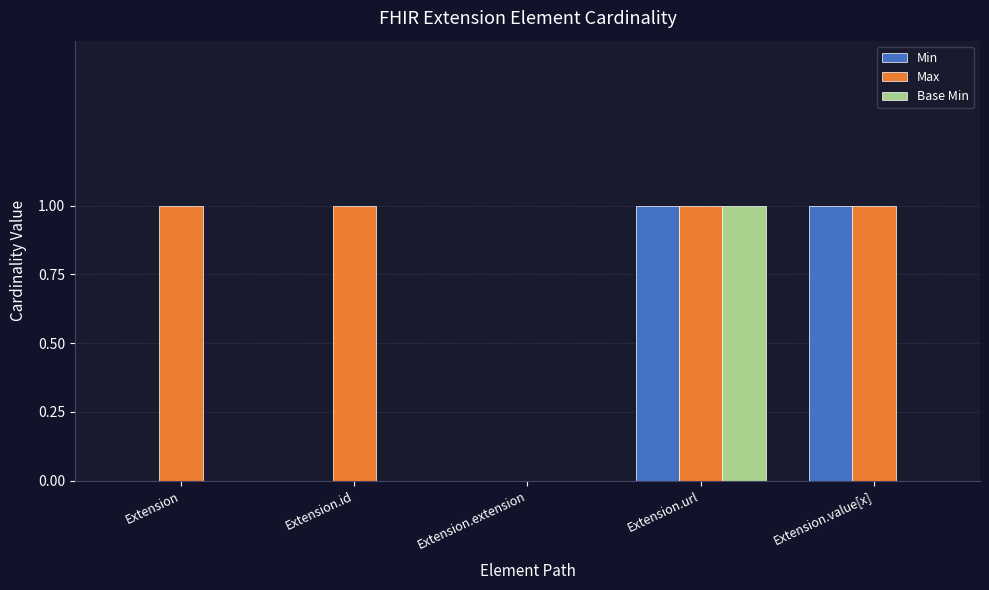

Which series has the largest total across all categories?

Max